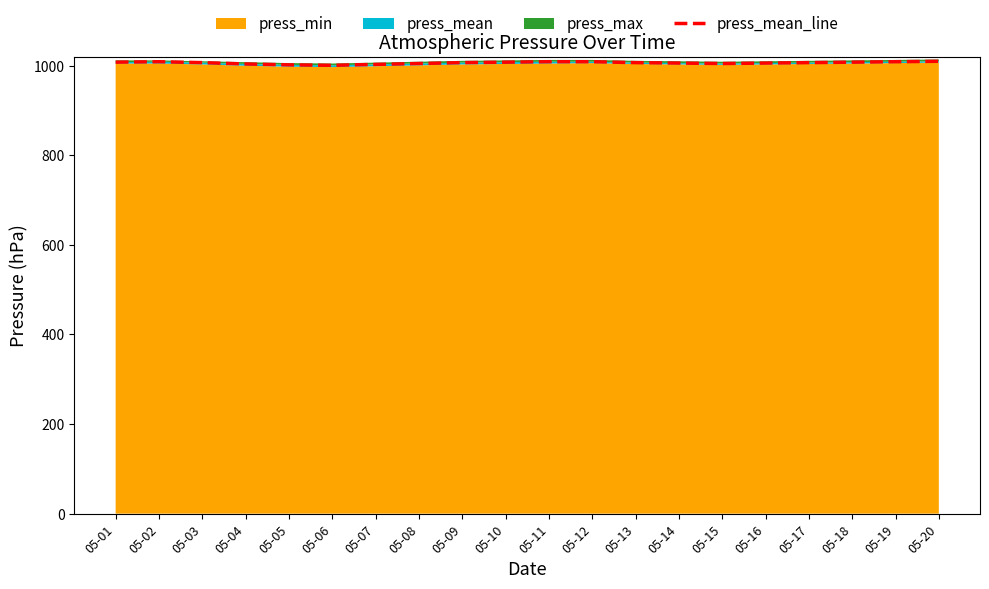

Which category has the highest value across all series?

05-20